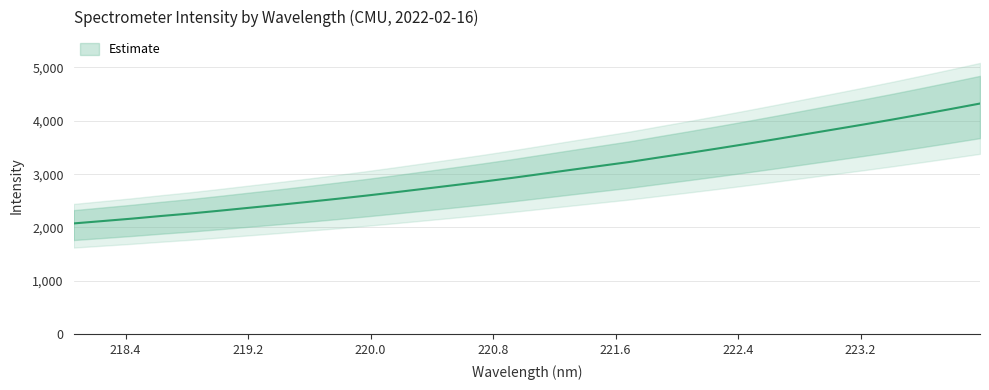

At which label is the value closest to 3199?

221.6902